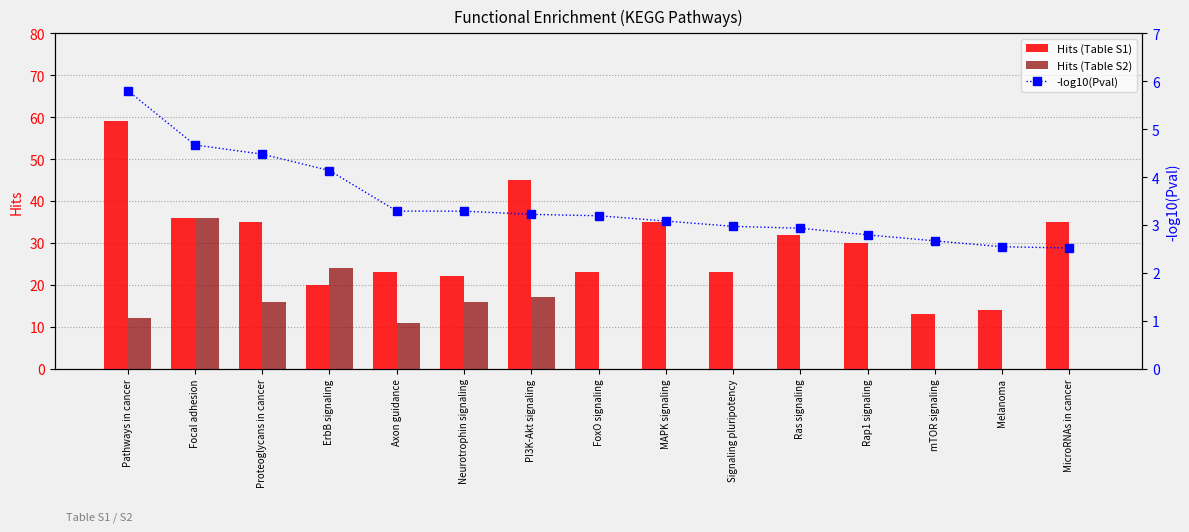

What position from the left is ErbB signaling?

4